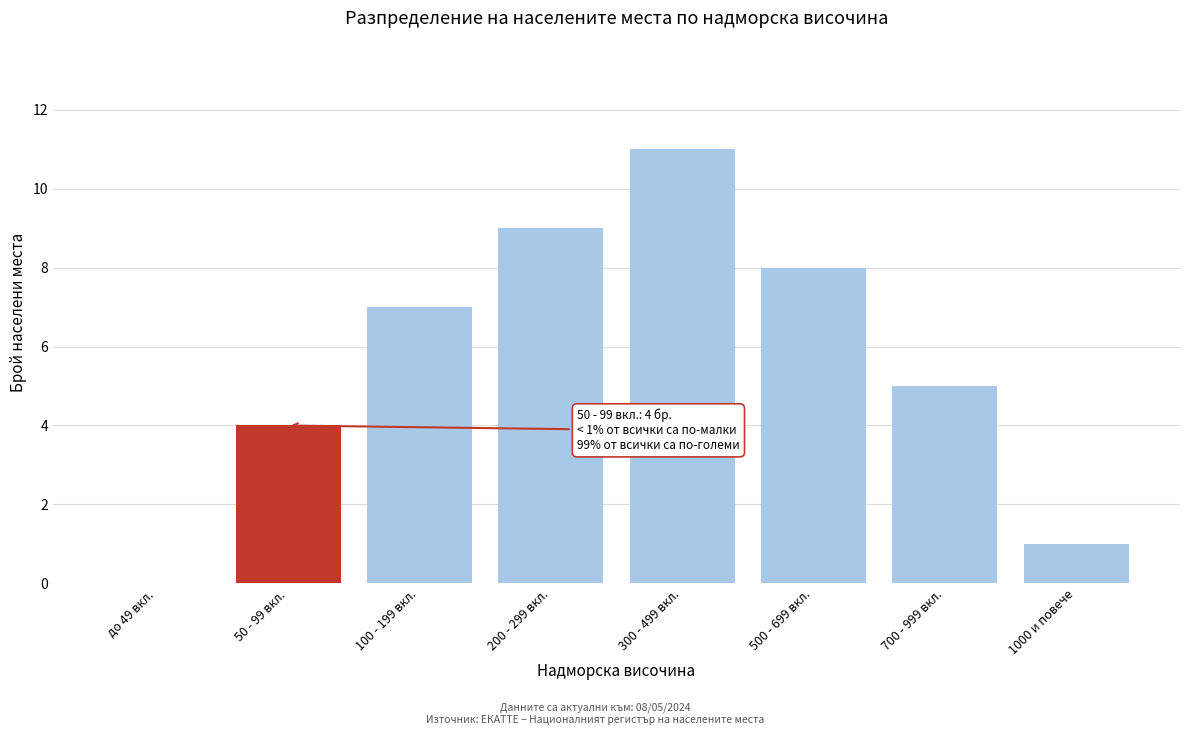

Reading left to right, list all the values displayed in this chart.

до 49 вкл.=0	50 - 99 вкл.=4	100 - 199 вкл.=7	200 - 299 вкл.=9	300 - 499 вкл.=11	500 - 699 вкл.=8	700 - 999 вкл.=5	1000 и повече=1